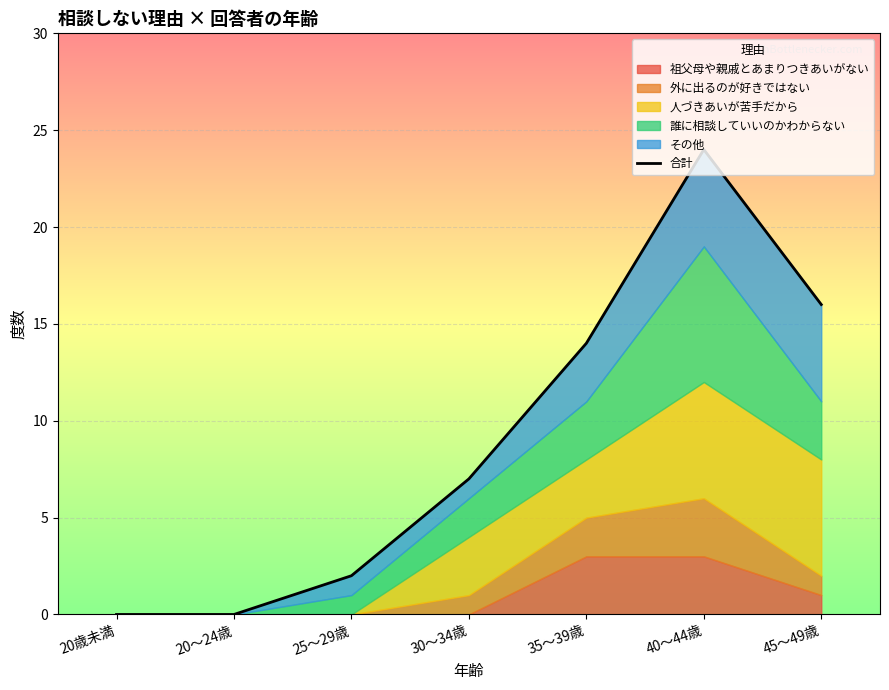

Does the chart display data point markers on the line(s)?

No